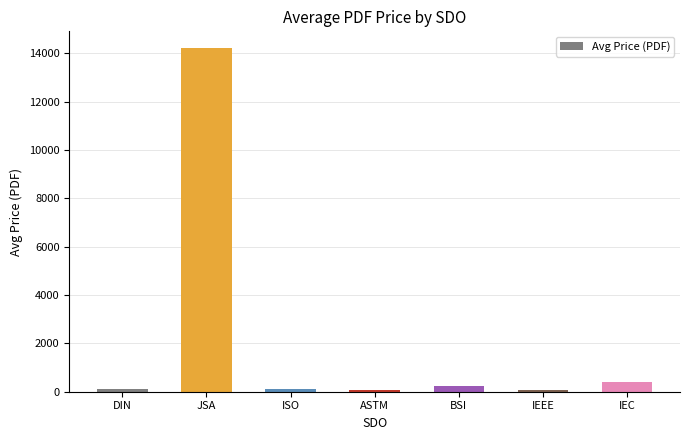

What is the change in value from DIN to ISO?

-8.2